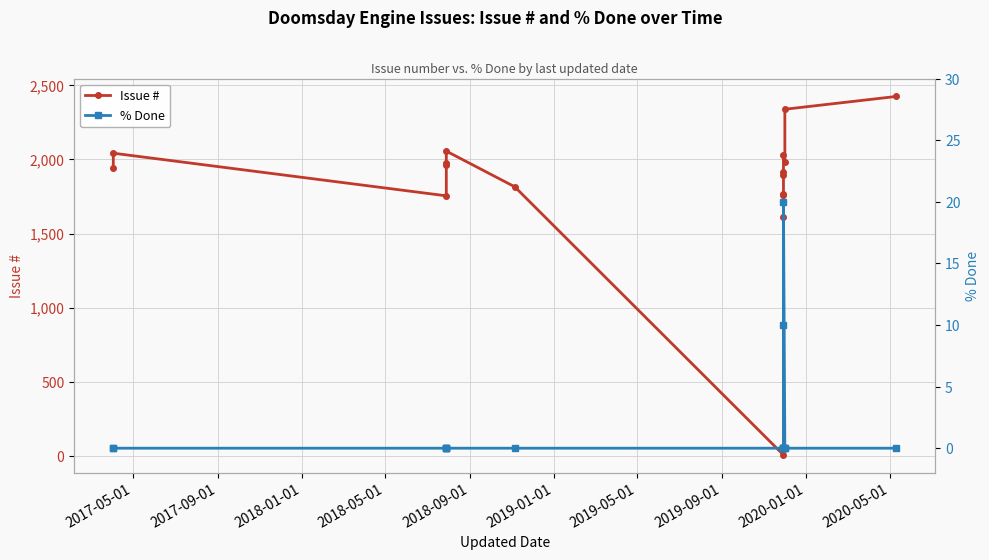

What position from the left is 2018-09-01?

5